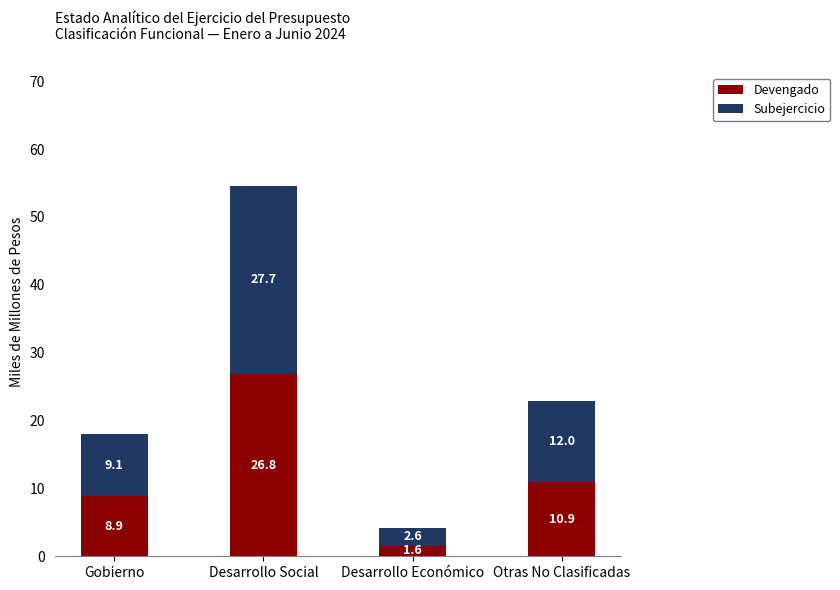

How many bars are there in total?

4